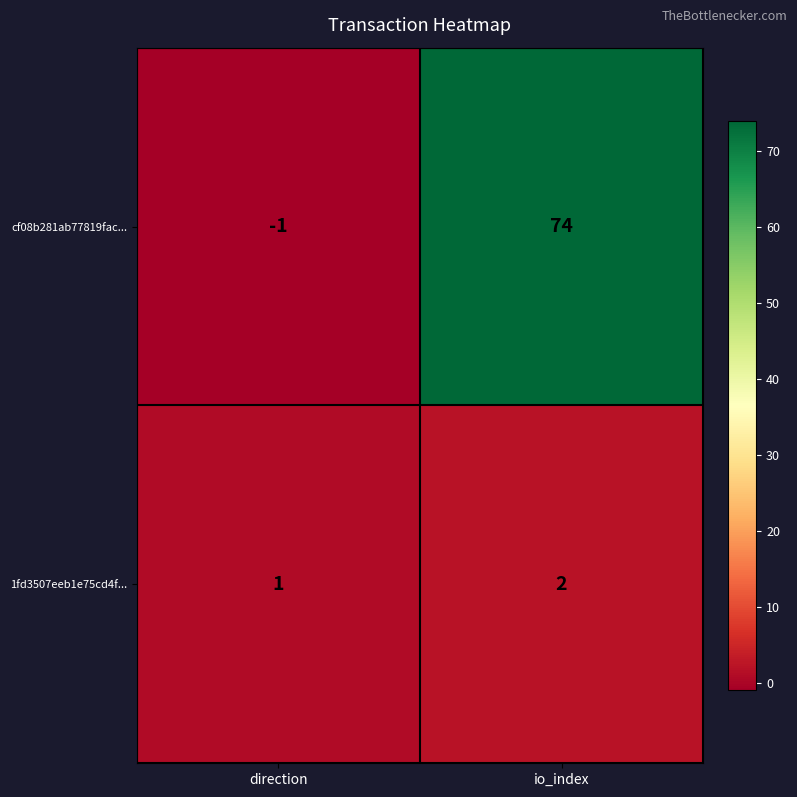

What is the approximate value of cf08b281ab77819fac... at io_index, to the nearest 5?

75